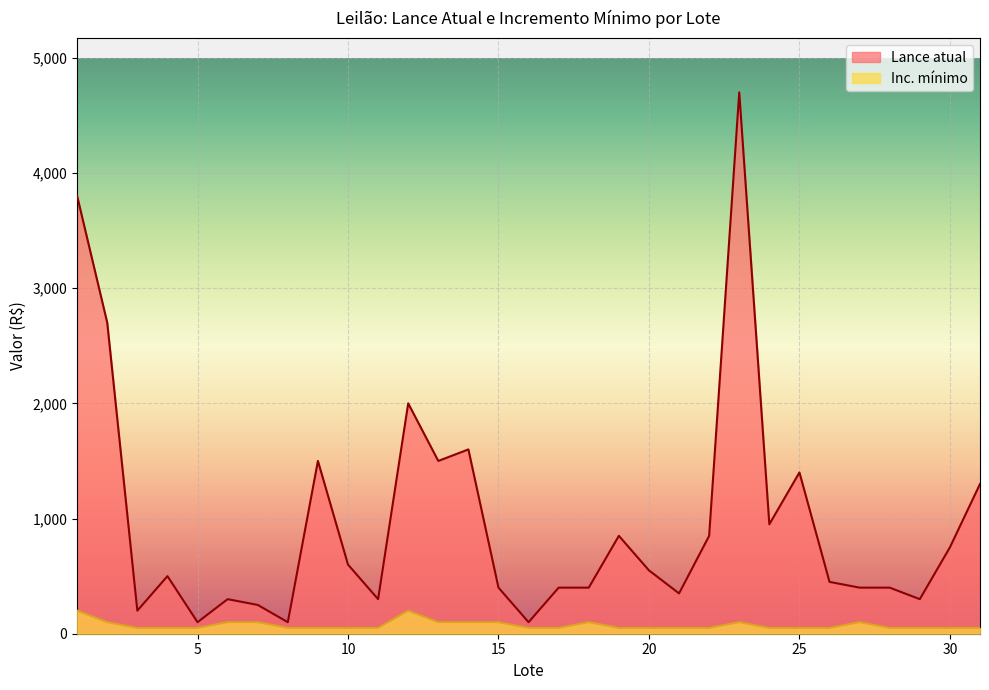

What is the minimum value shown in the chart?

50